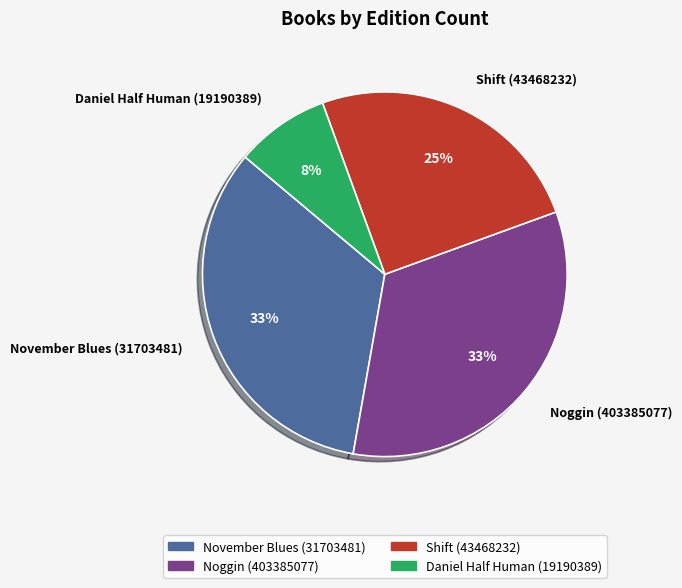

To the nearest percent, what percentage of the pie is Daniel Half Human (19190389)?

8%